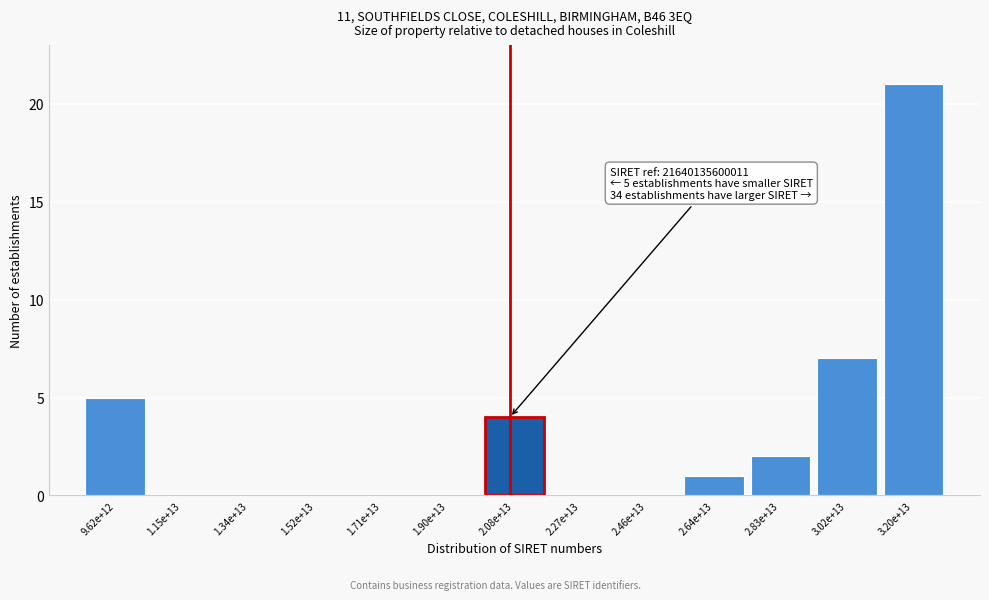

Reading left to right, what are all the values shown in this chart?

9.62e+12=5	1.15e+13=0	1.34e+13=0	1.52e+13=0	1.71e+13=0	1.90e+13=0	2.08e+13=4	2.27e+13=0	2.46e+13=0	2.64e+13=1	2.83e+13=2	3.02e+13=7	3.20e+13=21